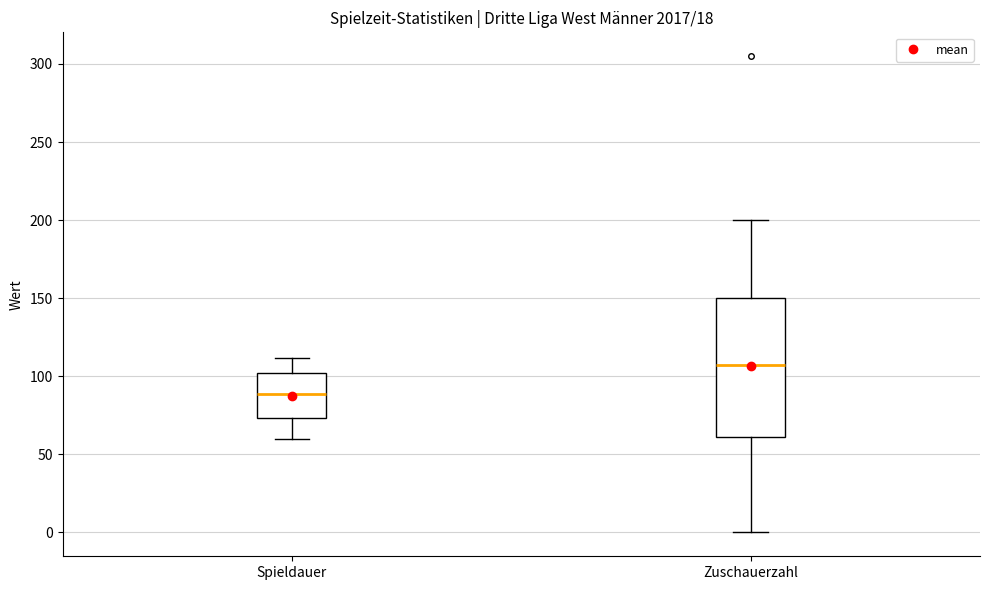

Reading left to right, read every box against the y-axis: the position of its median line, the range the box covers, and the ends of its whiskers. The values are not printed on the chart, so give them approximately, as read against the axis.

Spieldauer: median 90, box 75 to 100, whiskers 60 to 110
Zuschauerzahl: median 110, box 60 to 150, whiskers 0 to 200